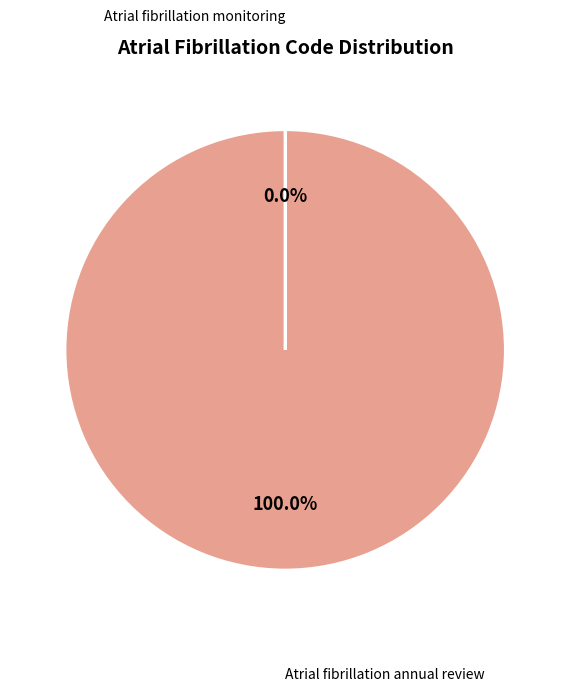

To the nearest percent, what is the average slice percentage?

50%